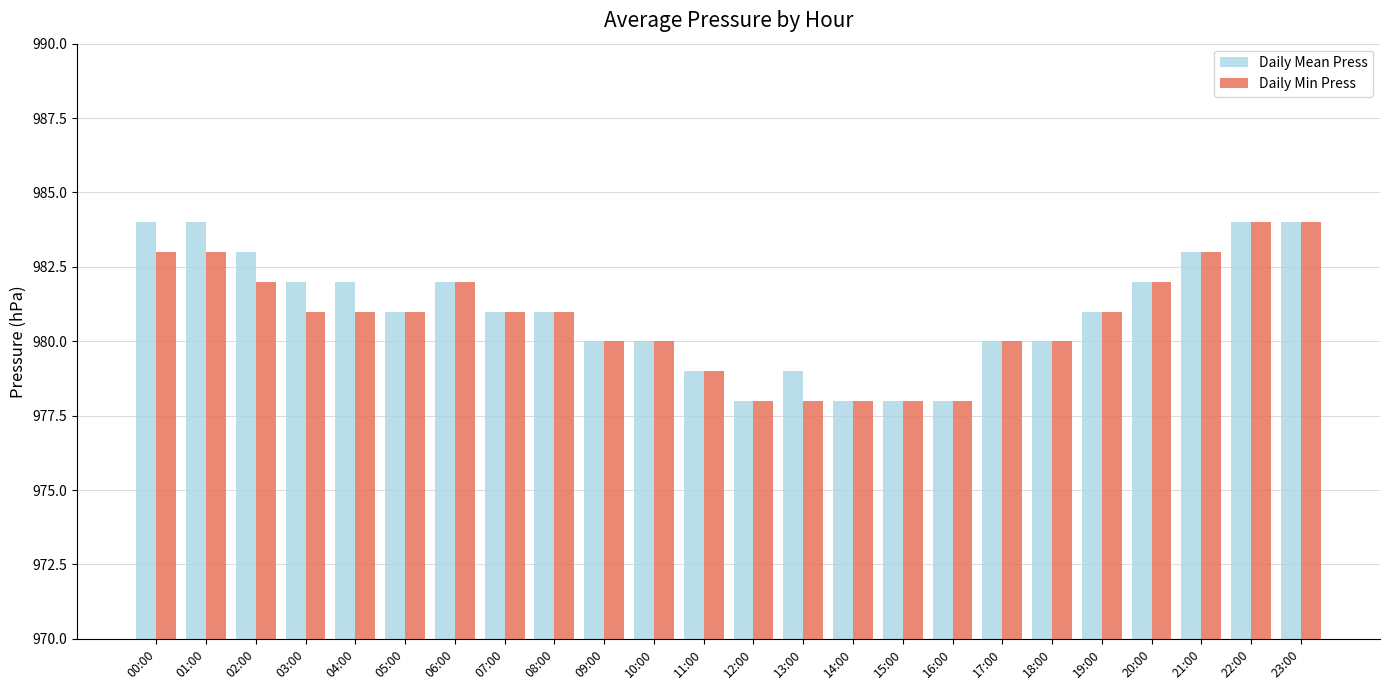

Is it true that Daily Mean Press equals 600 at 14:00?

False